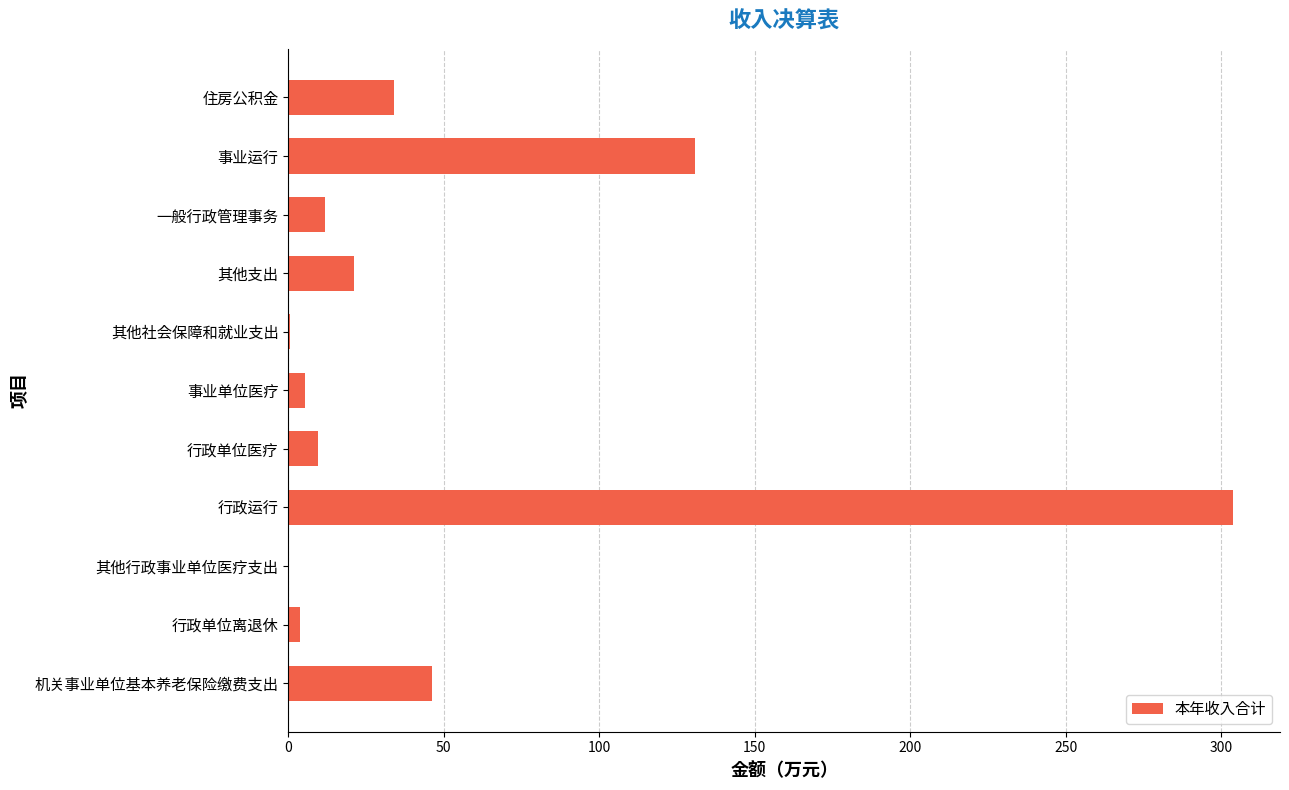

The value at 行政单位医疗 is 9.5. True or false?

True